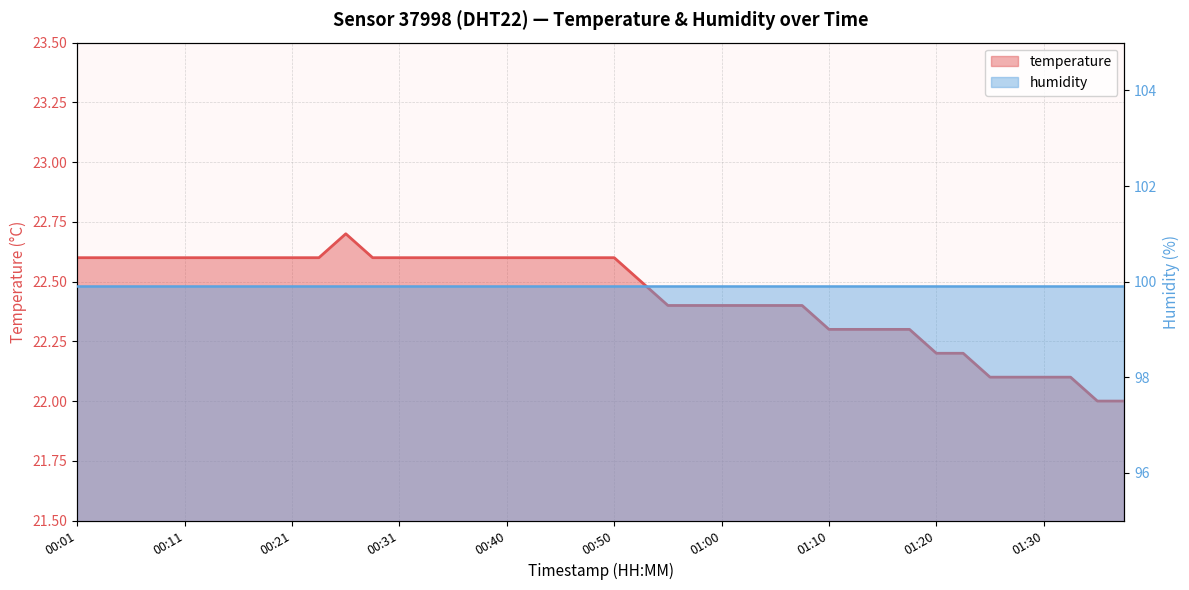

What is the value of the humidity point at the 30th from the left?

99.9